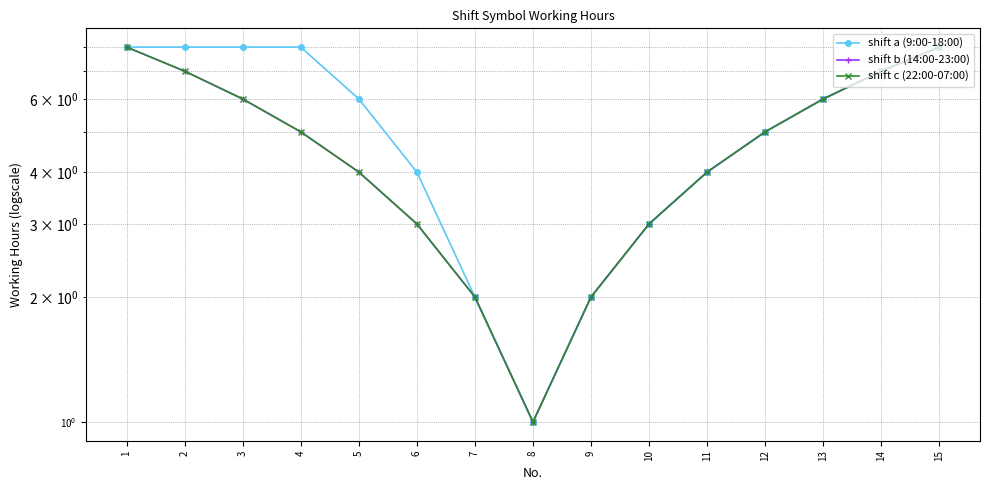

Reading left to right, what are all the values shown in this chart?

shift a (9:00-18:00): 8	8	8	8	6	4	2	1	2	3	4	5	6	7	8
shift b (14:00-23:00): 8	7	6	5	4	3	2	1	2	3	4	5	6	7	8
shift c (22:00-07:00): 8	7	6	5	4	3	2	1	2	3	4	5	6	7	8